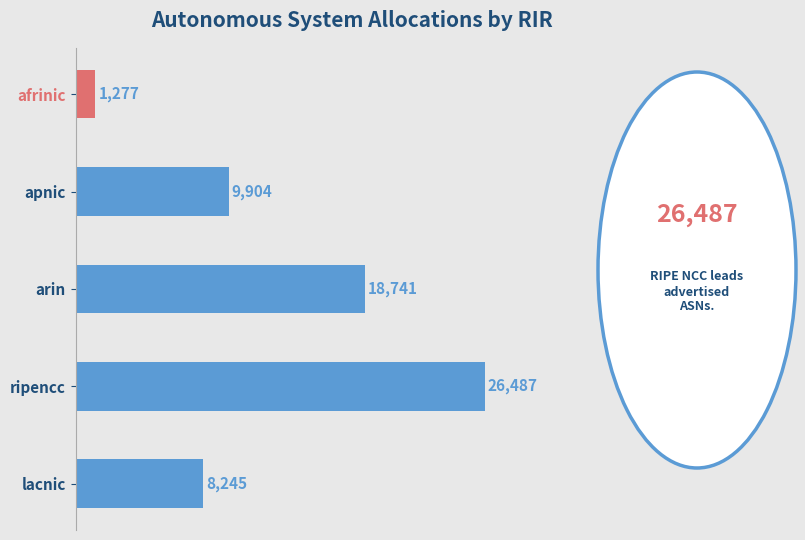

True or false: the data shows 13928 at lacnic.

False